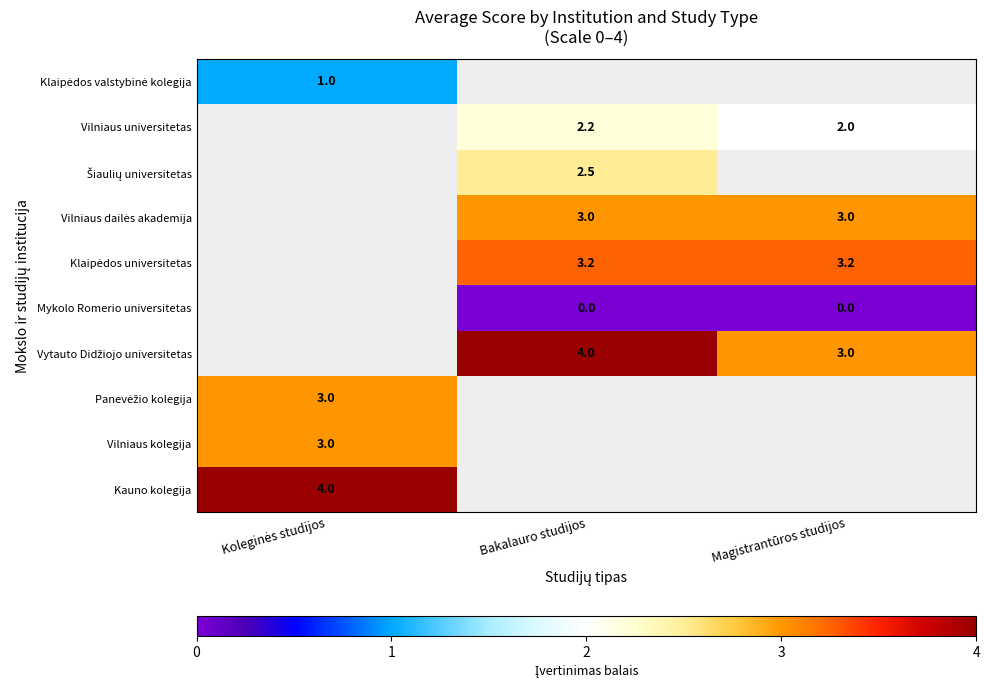

The value of Vytauto Didžiojo universitetas at Magistrantūros studijos is 3.0. True or false?

True